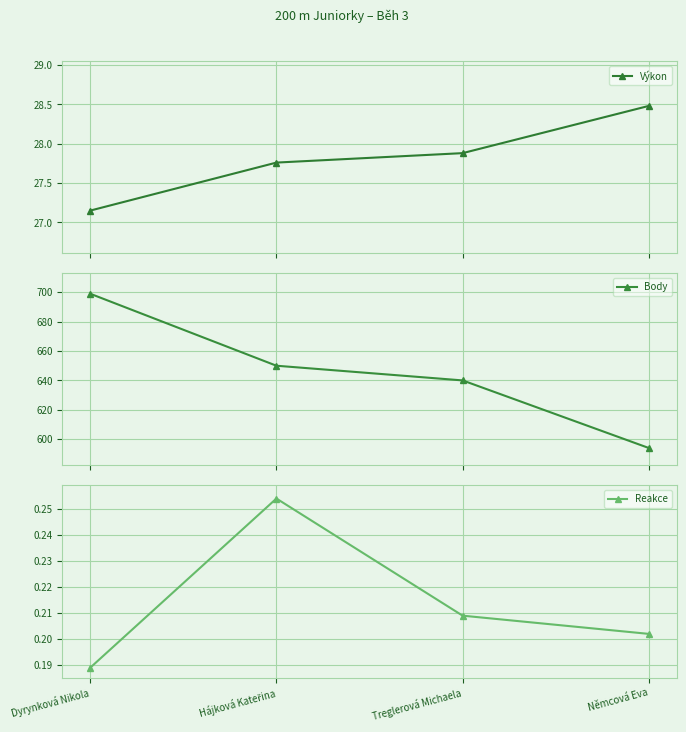

Reading left to right, list all the values displayed in this chart.

Výkon: 27.1	27.8	27.9	28.5
Body: 699.0	650.0	640.0	594.0
Reakce: 0.2	0.3	0.2	0.2